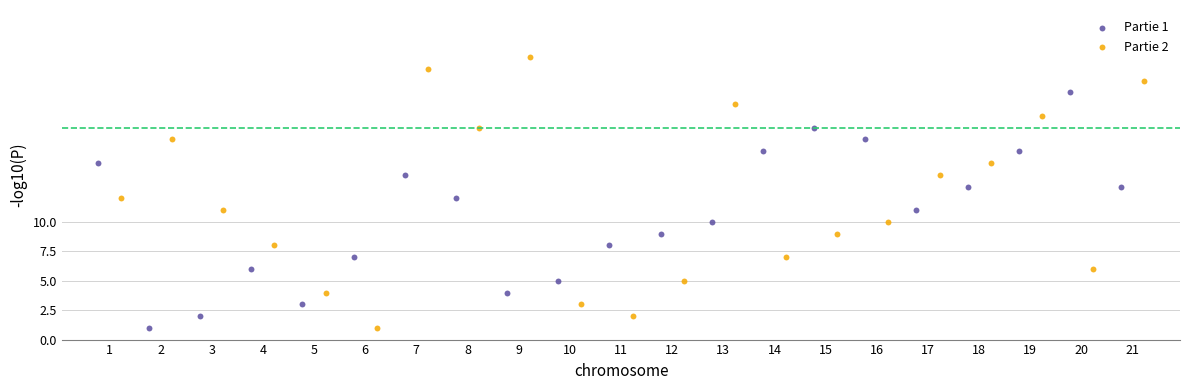

Which series has the widest spread of Y values?

Partie 2